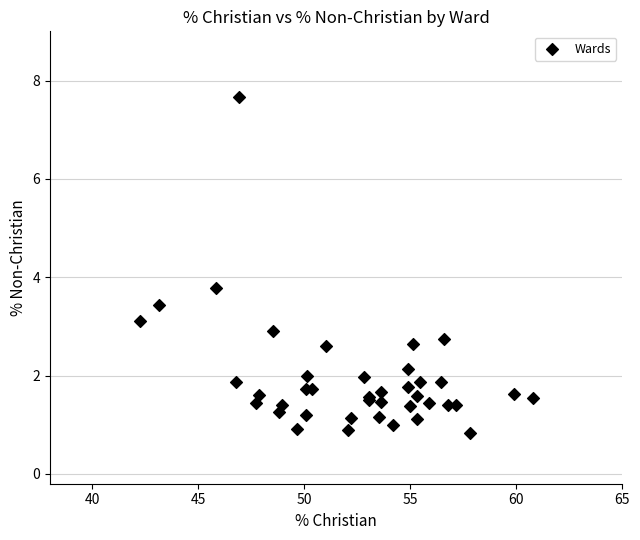

What Y value in the scatter plot is closest to 4?

3.8